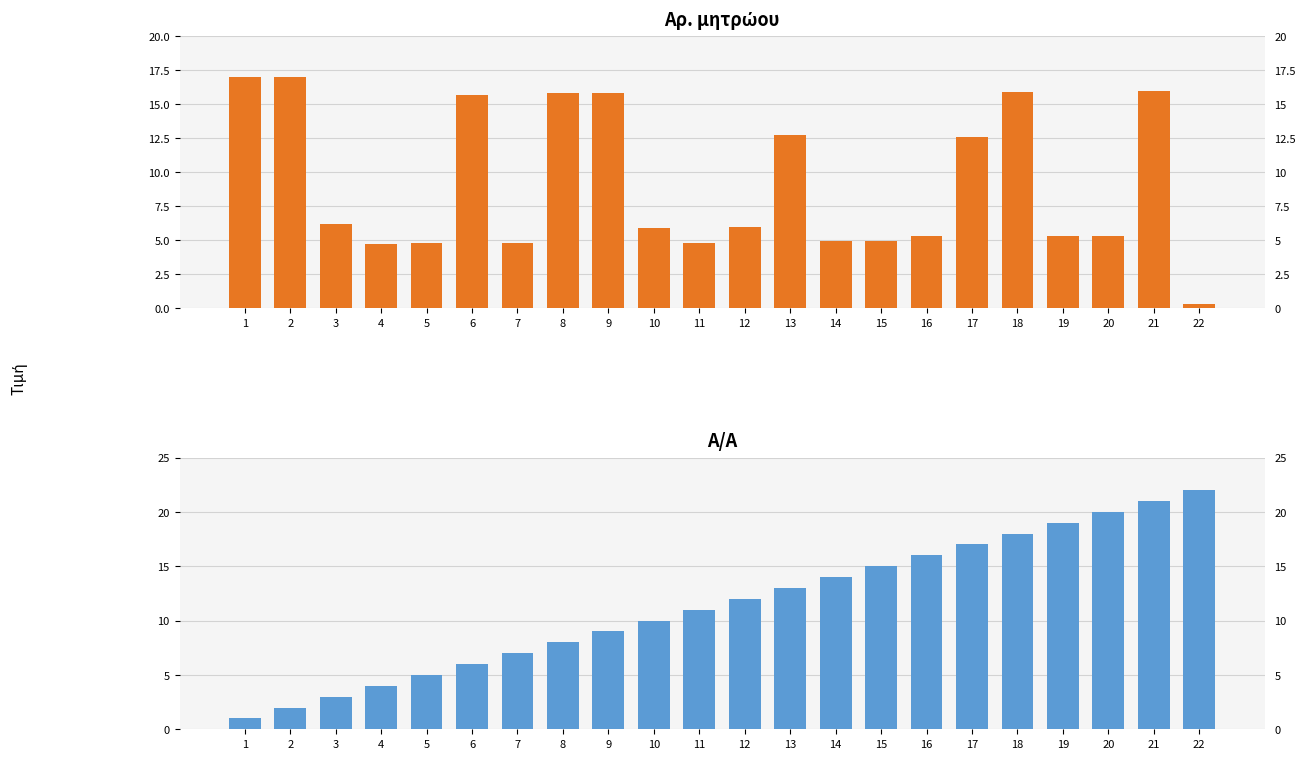

Which series changed the most between 8 and 13?

Α/Α